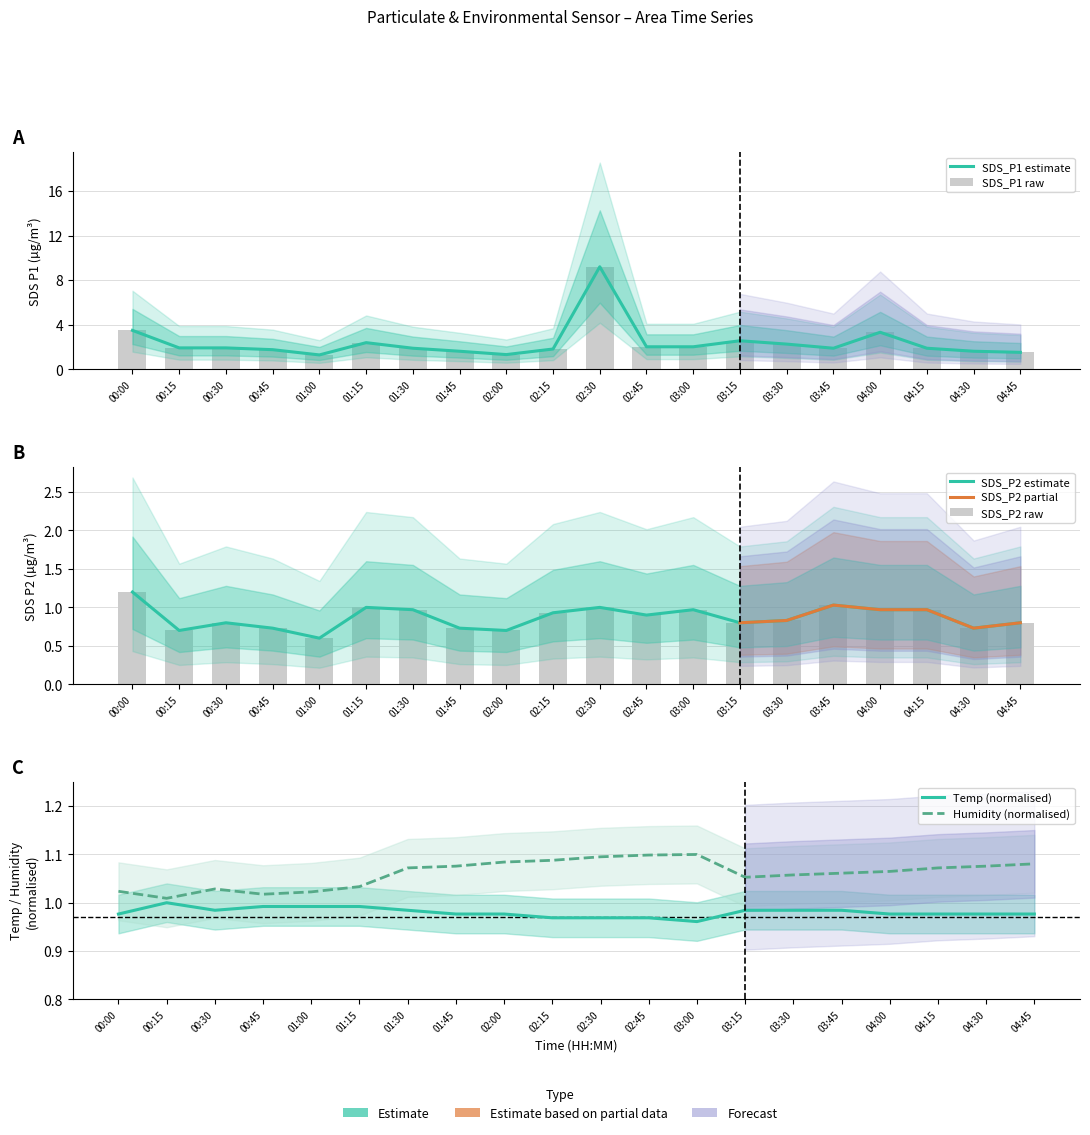

True or false: SDS_P2 has a value of 0.8 at 00:30.

True